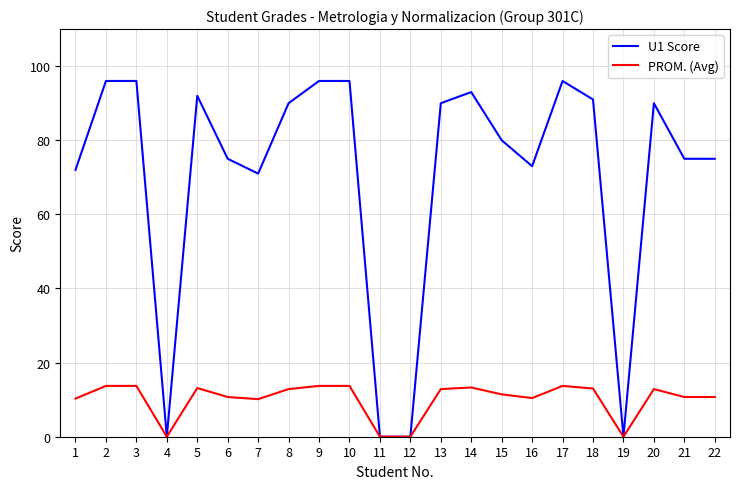

Rank the series by their maximum value, from highest to lowest.

U1 Score, PROM. (Avg)